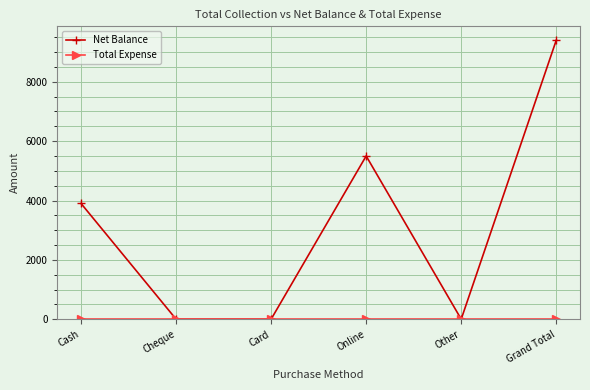

Where is the first local maximum for Net Balance?

Online